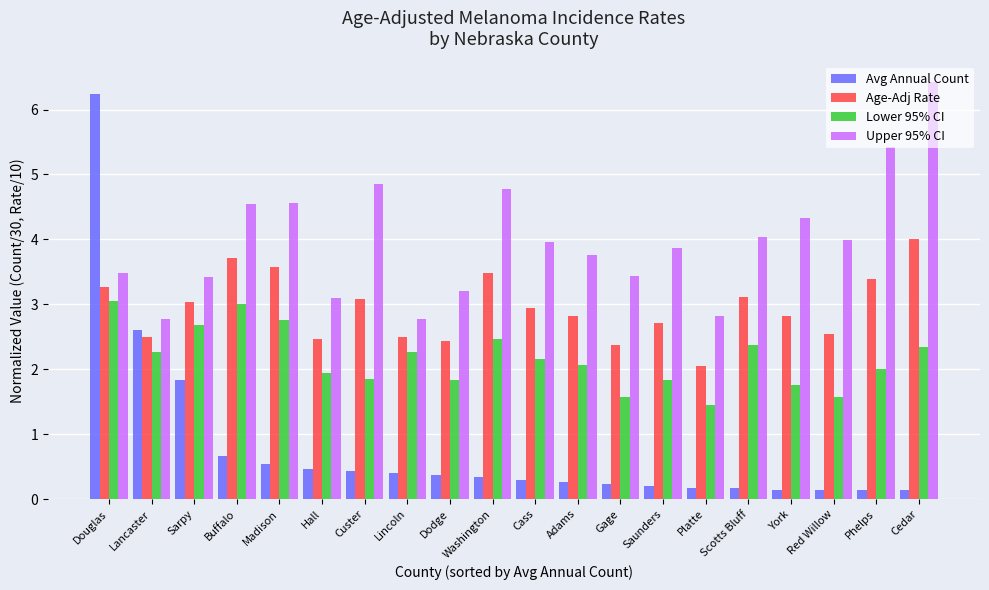

What is the sum of all Lower 95% CI values?

43.2